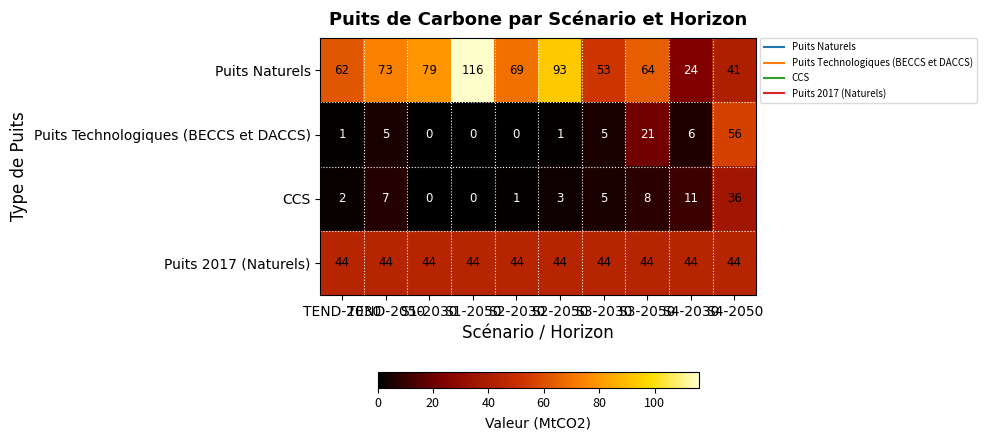

Rank the series by their maximum value, from highest to lowest.

Puits Naturels, Puits Technologiques (BECCS et DACCS), Puits 2017 (Naturels), CCS